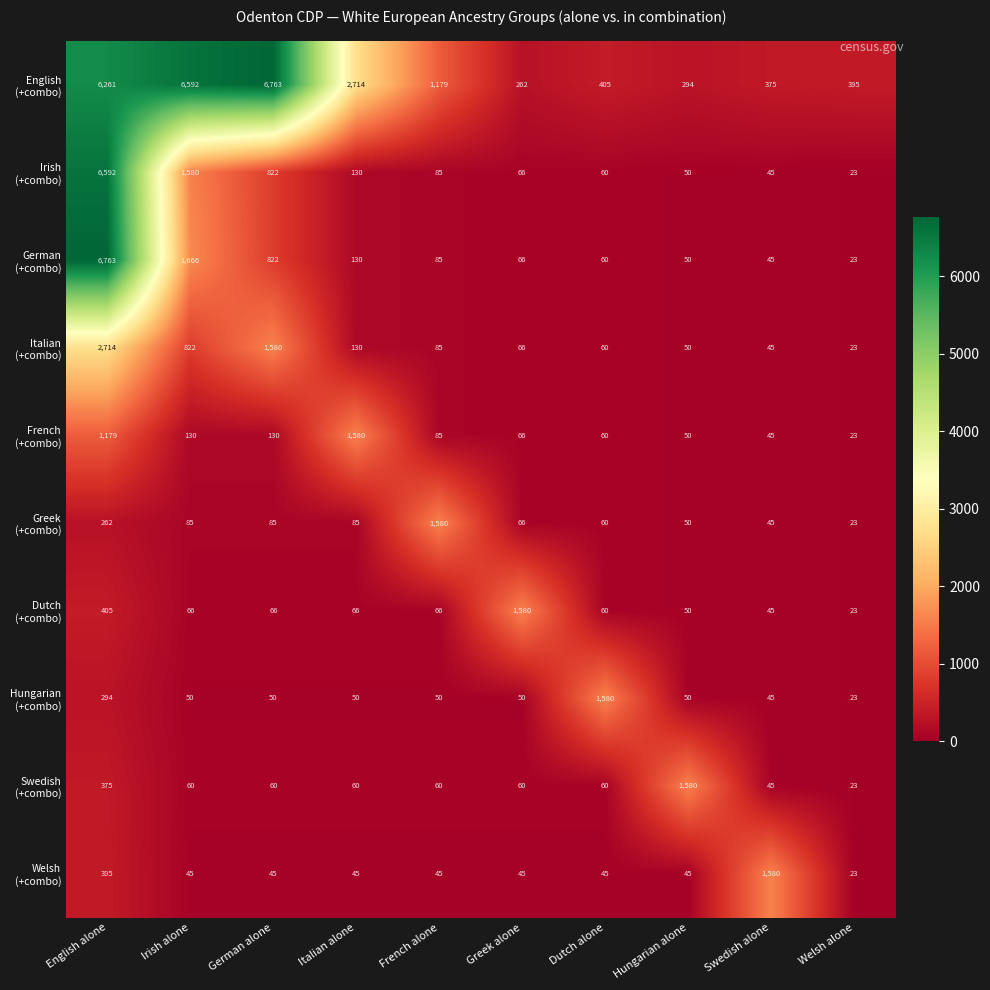

What is the maximum value shown in the chart?

6763